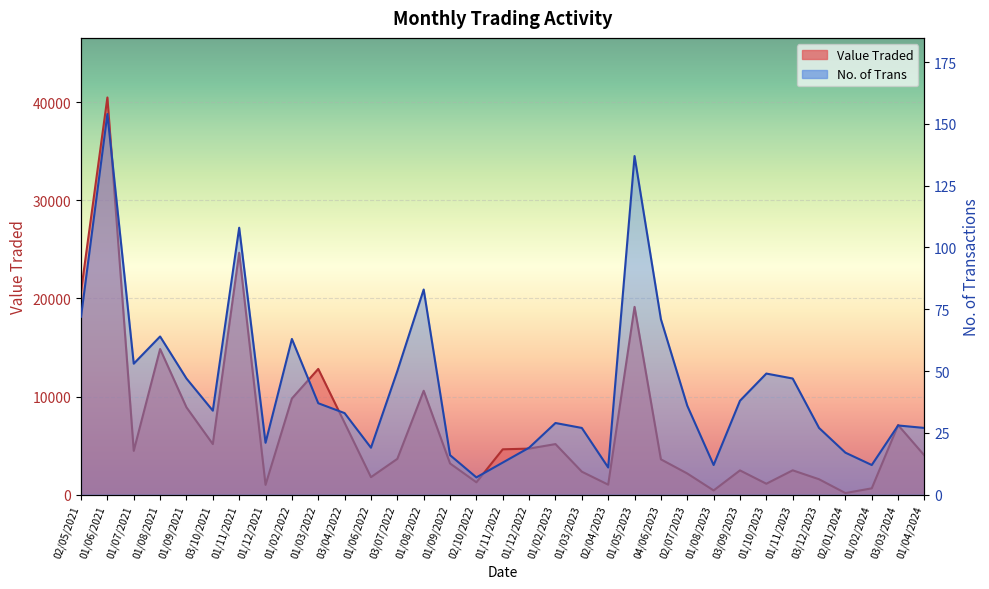

How many lines are shown in the chart?

2